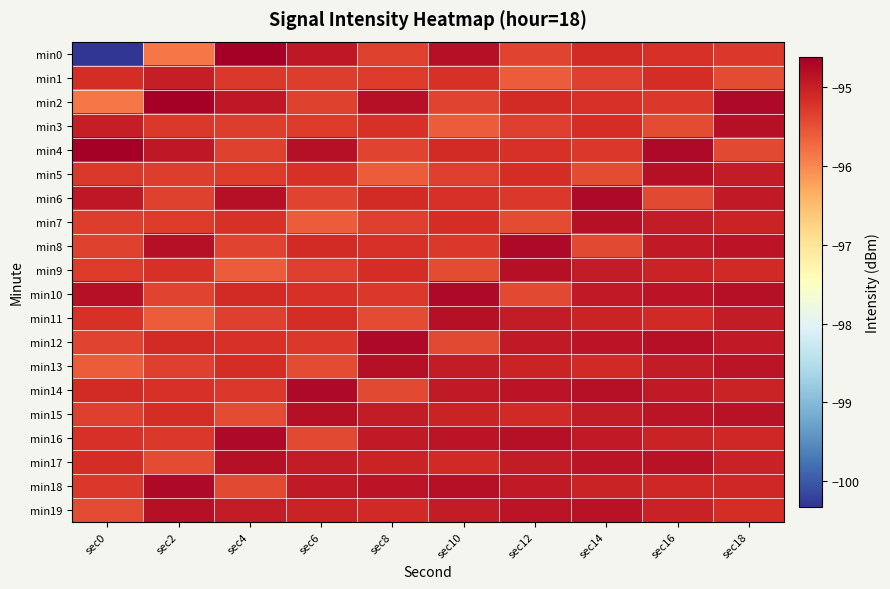

Between sec0 and sec18, which series saw the biggest shift?

min0